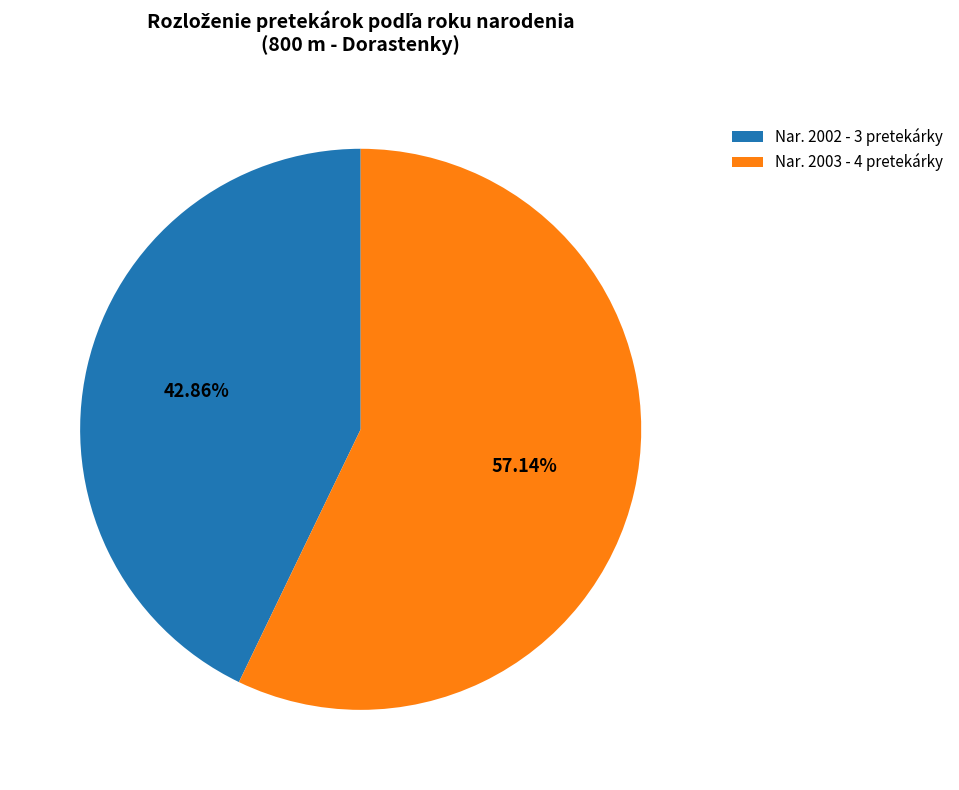

Do Nar. 2002 - 3 pretekárky and Nar. 2003 - 4 pretekárky together represent more than half of the pie?

Yes